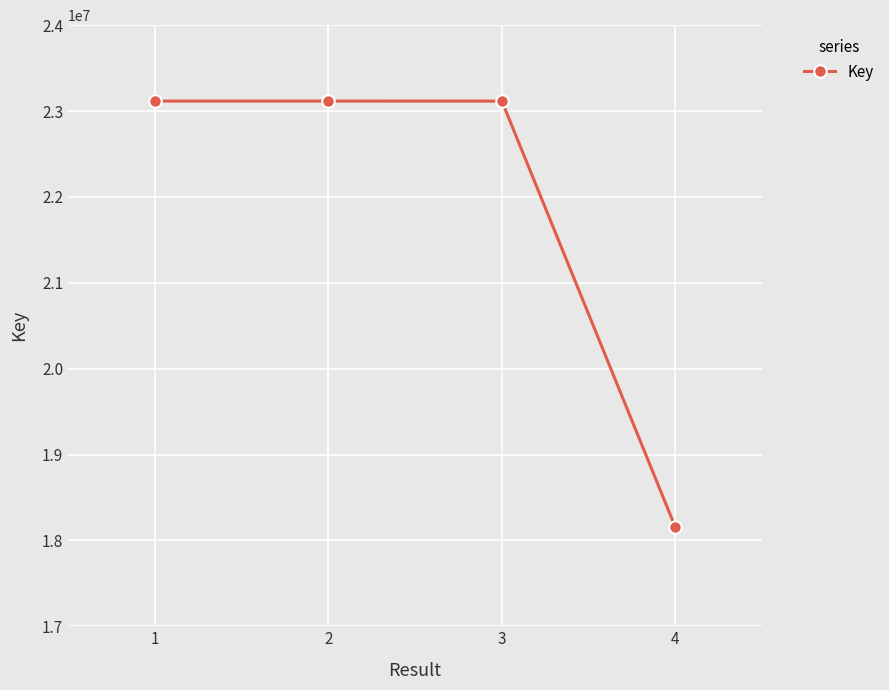

How many data points are less than 23115983?

2